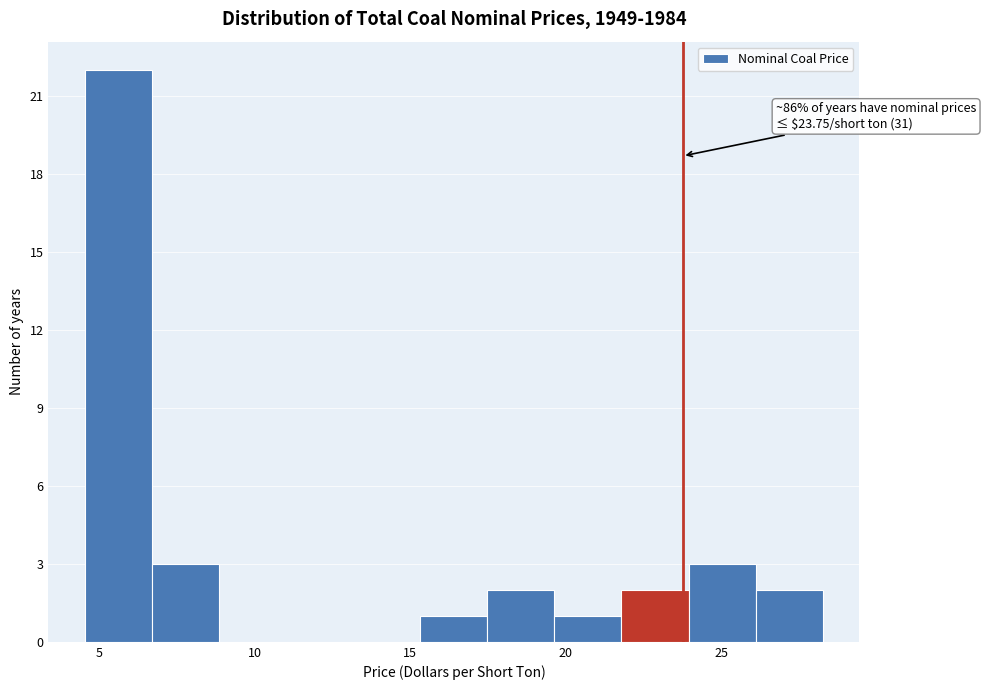

Over which range of the x-axis is the bar tallest?

4.5 to 6.5